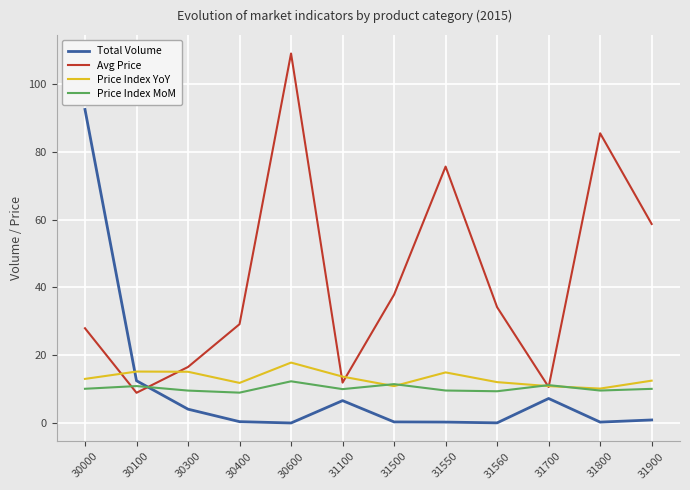

What is the lowest value of the Avg Price series?

9.0